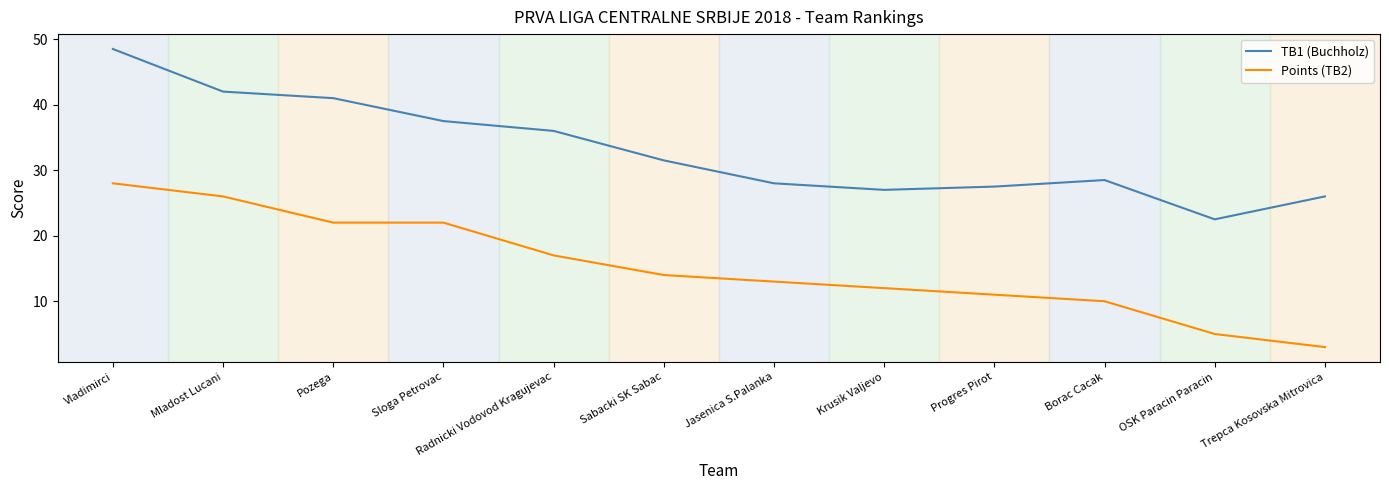

What is the spread (max minus min) of values at Vladimirci?

20.5